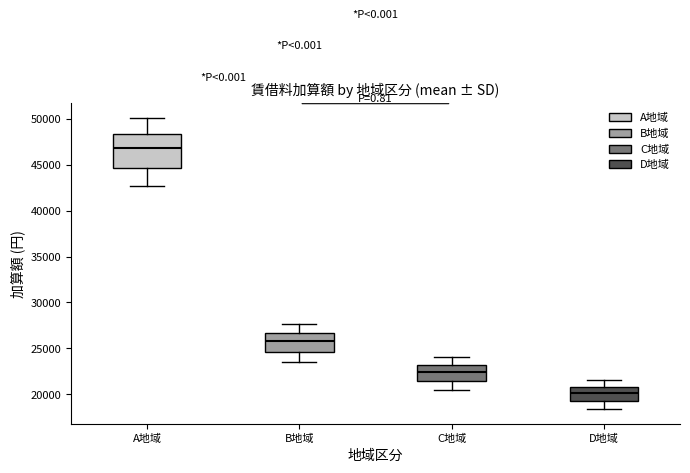

Where does the median line of the box for A地域 sit on the y-axis? The values are not printed on the chart, so give them approximately, as read against the axis.

47000